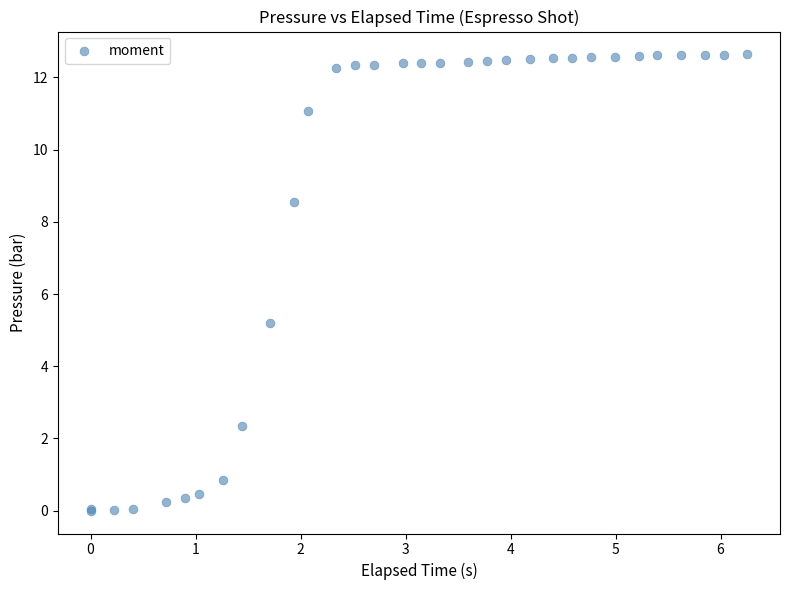

What Y value in the scatter plot is closest to 6?

5.2